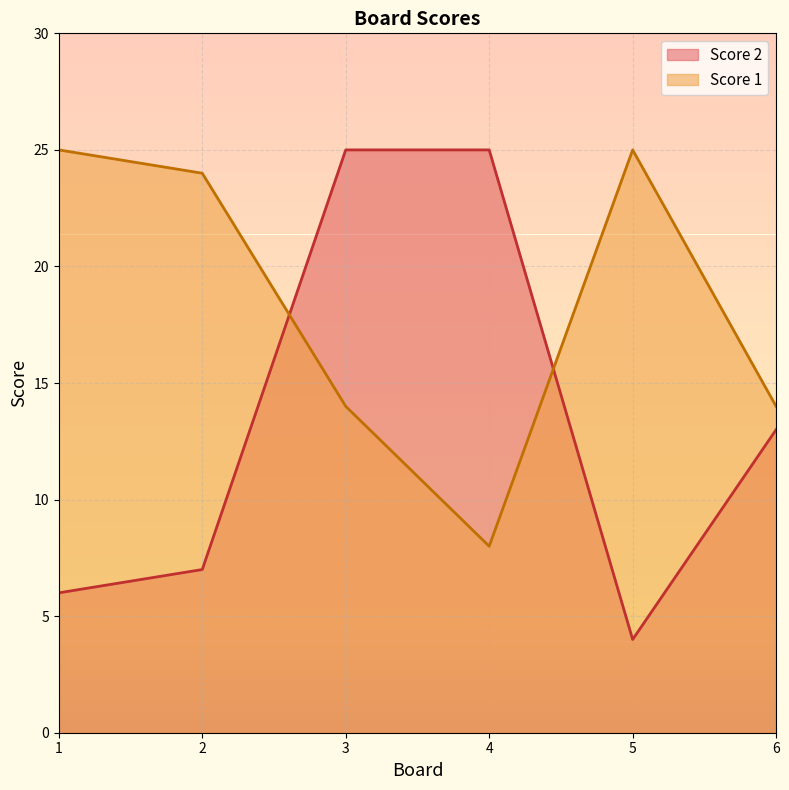

Where is the first local minimum for Score 2?

5